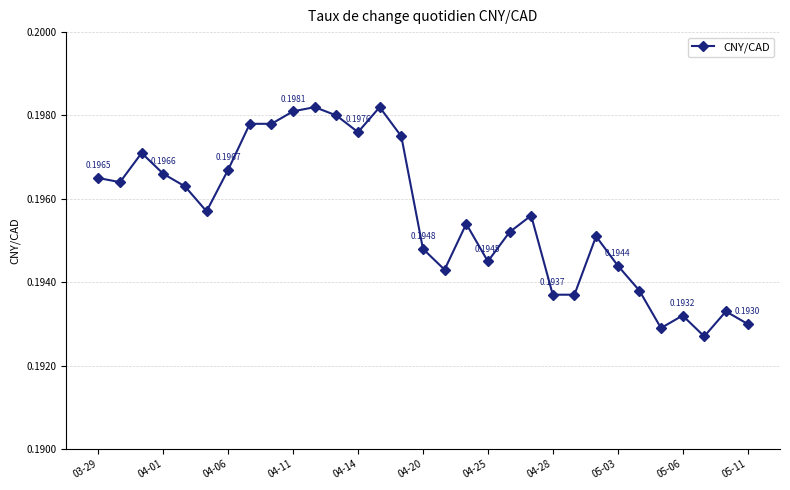

True or false: the data has more than 0 interior local peaks.

True